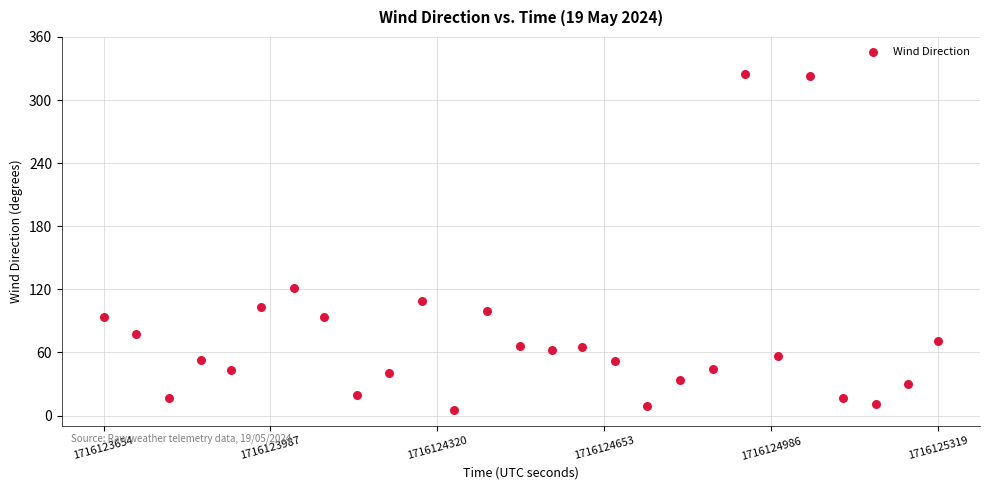

What Y value in the scatter plot is closest to 165?

121